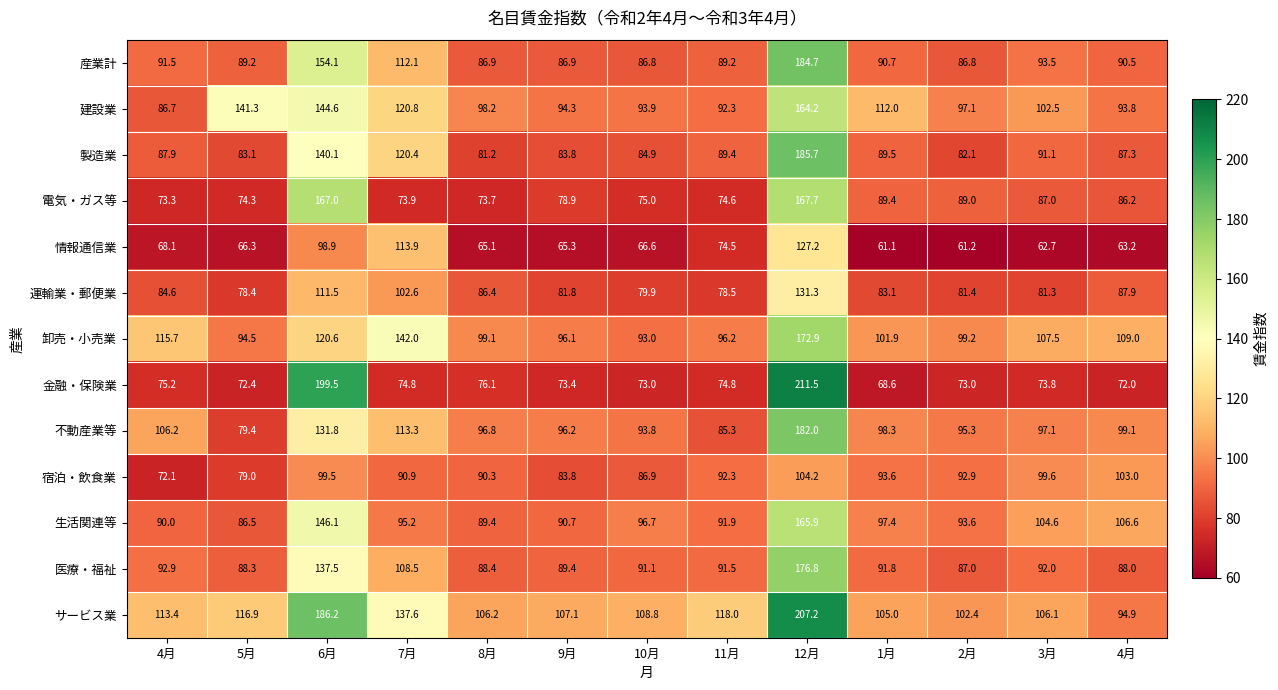

At which category is the sum across all series the highest?

12月